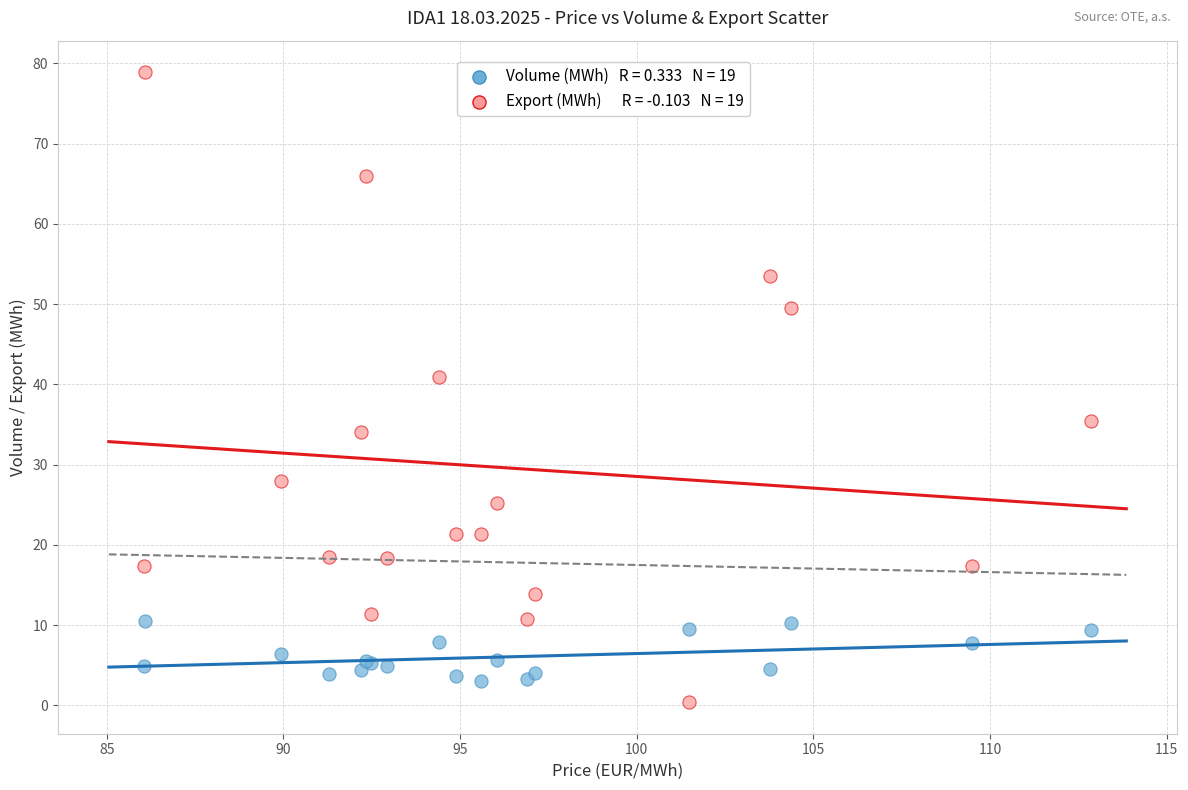

Across all series, what Y value is closest to 39?

40.9